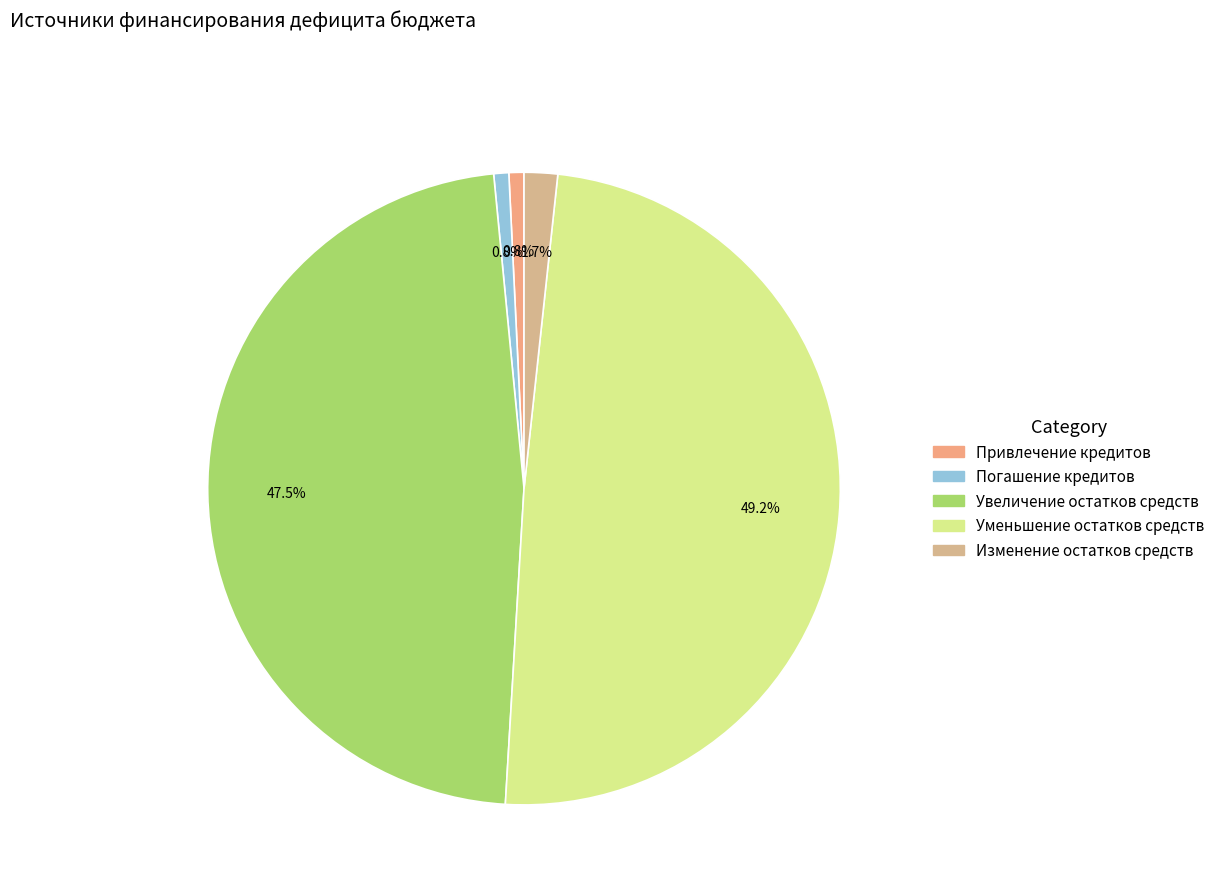

Rank the categories by value from highest to lowest.

Уменьшение остатков средств, Увеличение остатков средств, Изменение остатков средств, Привлечение кредитов, Погашение кредитов